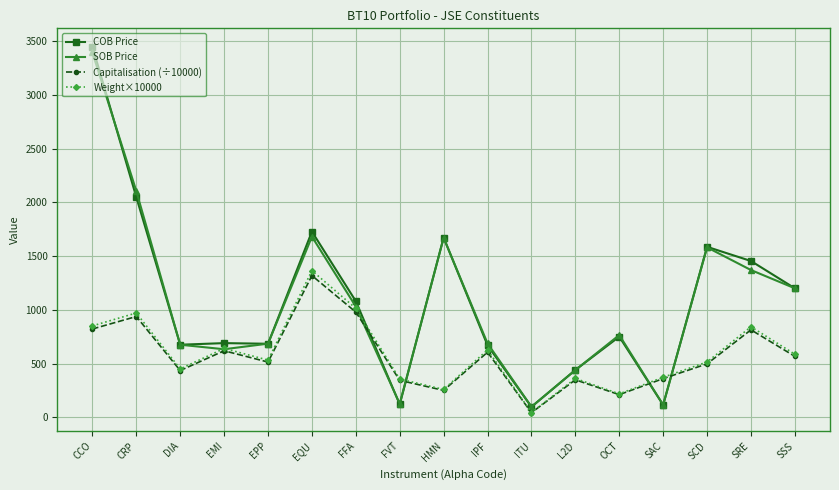

What is the label of the 7th point from the right?

ITU